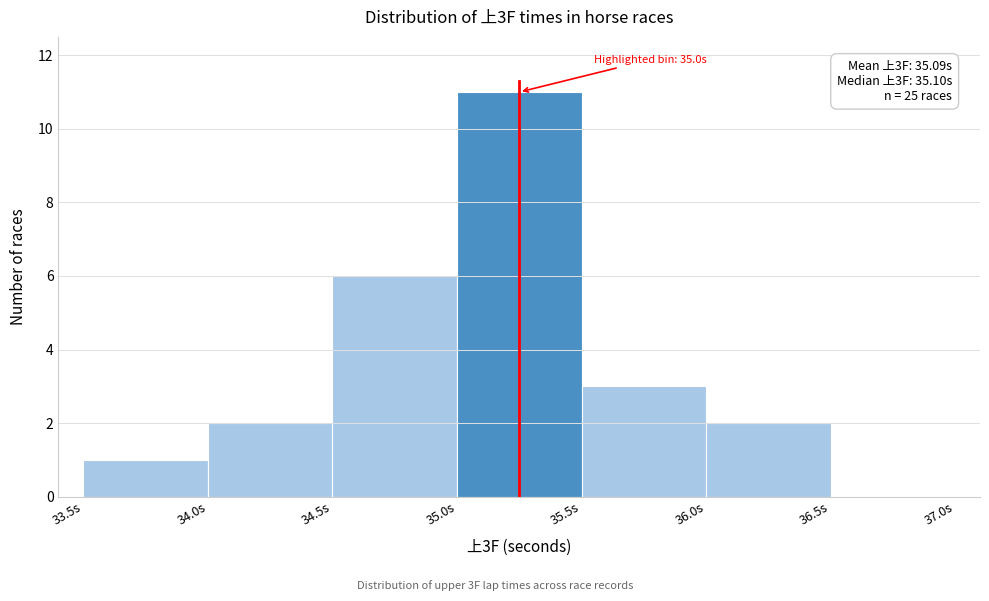

Over which range of the x-axis is the bar tallest?

35.0 to 35.5